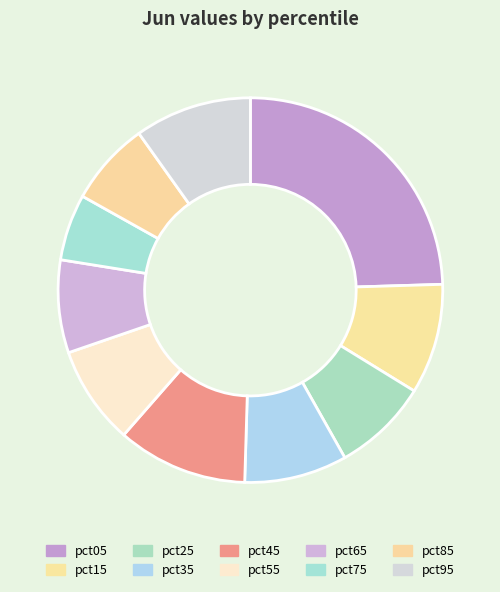

How many slices are in this pie chart?

10